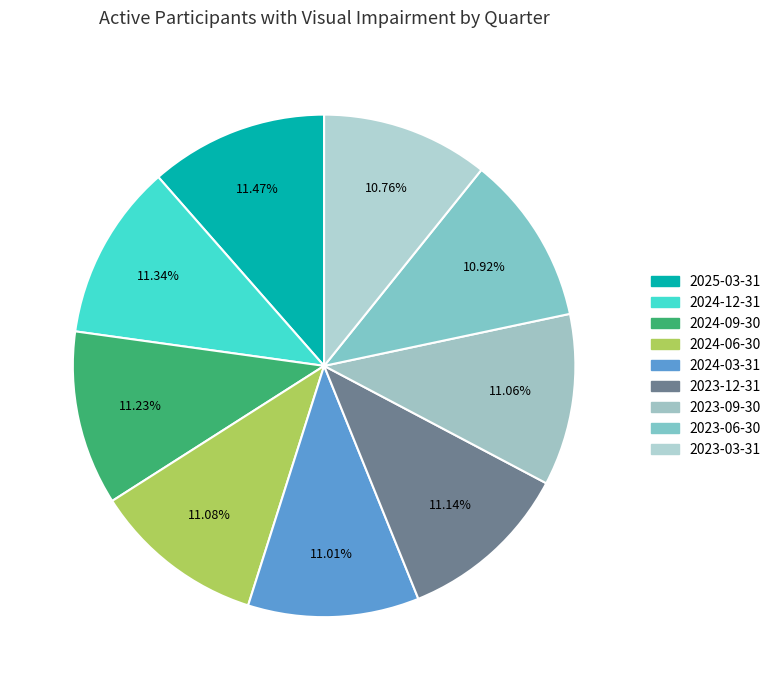

Is there a majority slice in this chart?

No